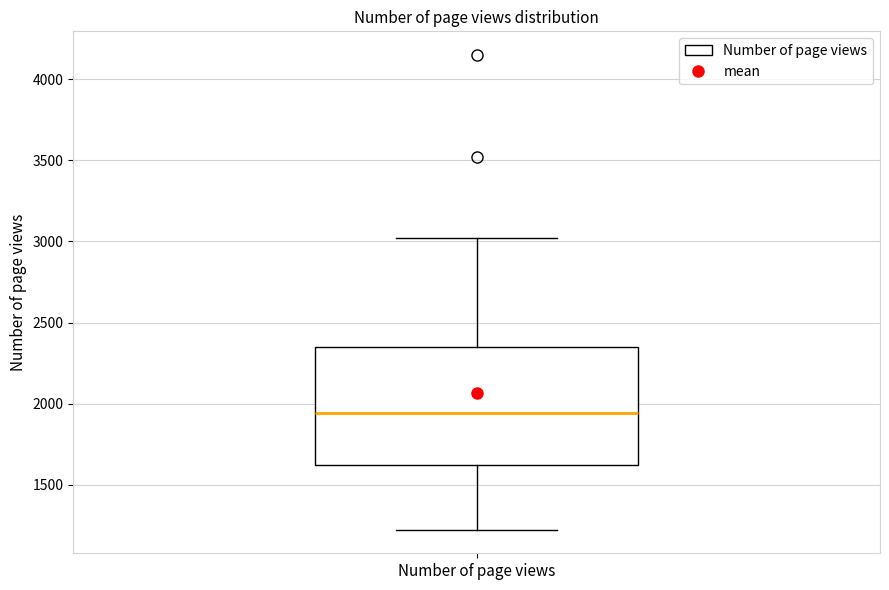

Where is the upper edge of the box for Number of page views on the y-axis? The values are not printed on the chart, so give them approximately, as read against the axis.

2350